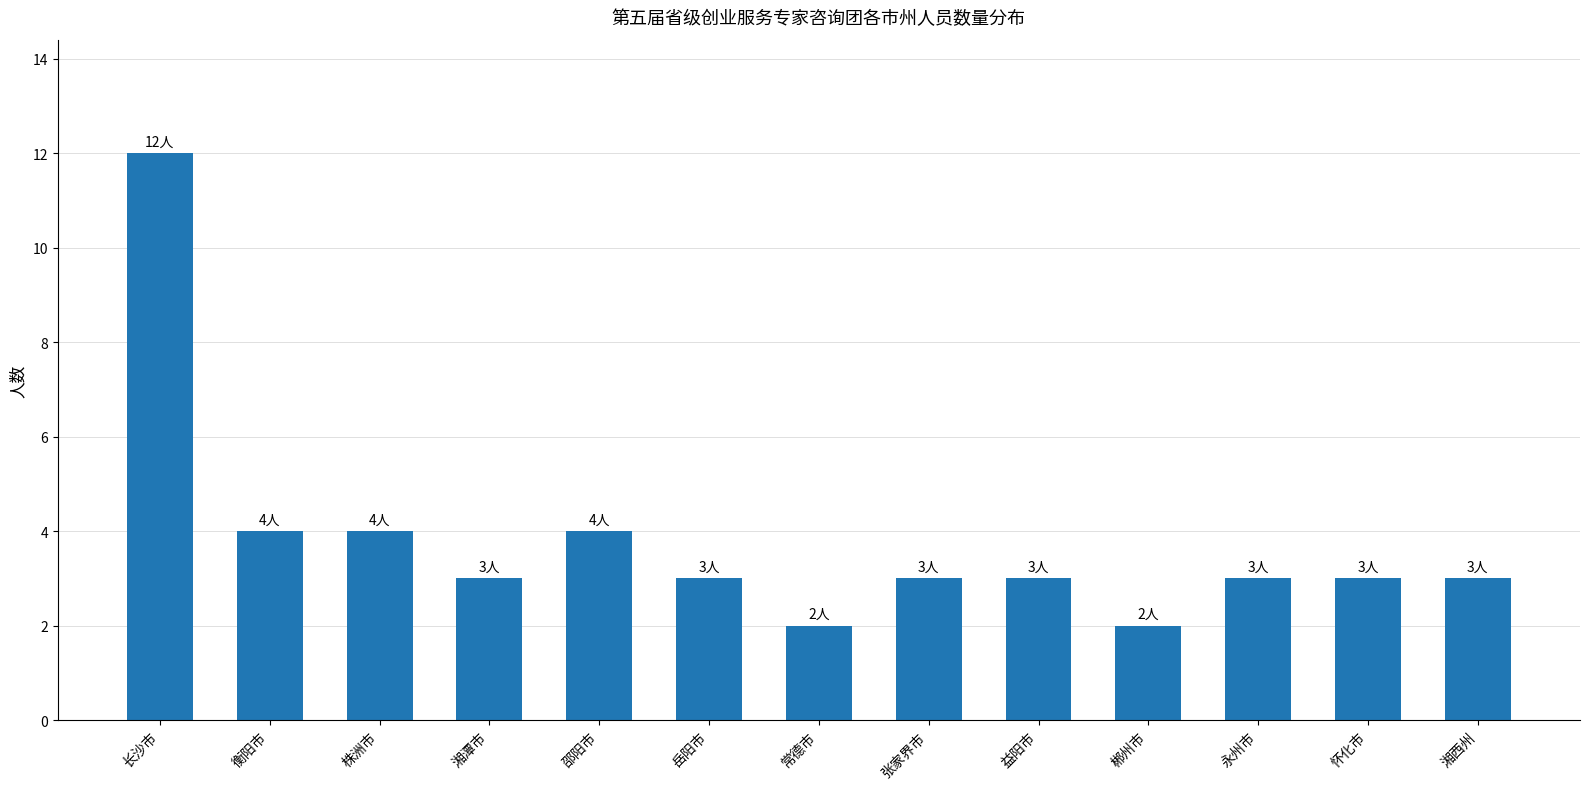

Approximately how many times larger is the value at 岳阳市 compared to 株洲市?

0.8